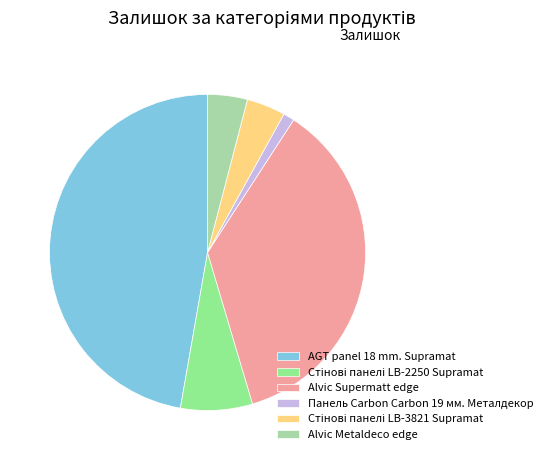

What is the smallest slice in the pie chart?

Панель Carbon Carbon 19 мм. Металдекор